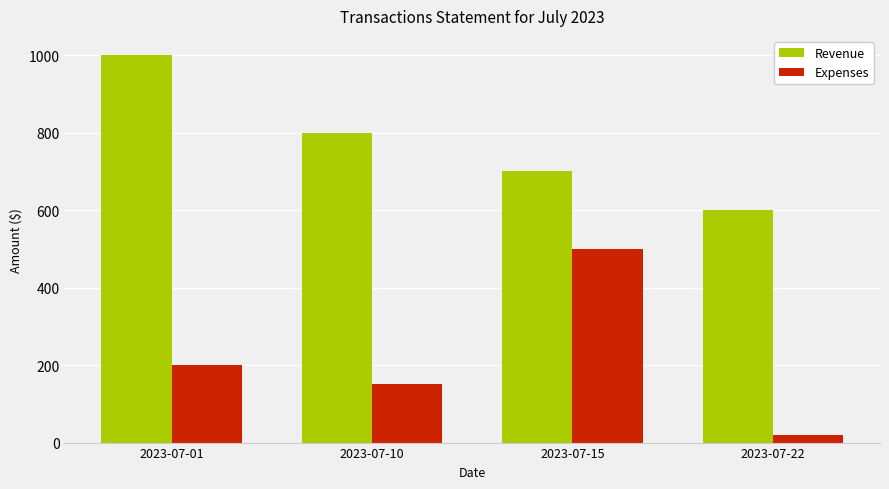

How many categories are shown in the chart?

4